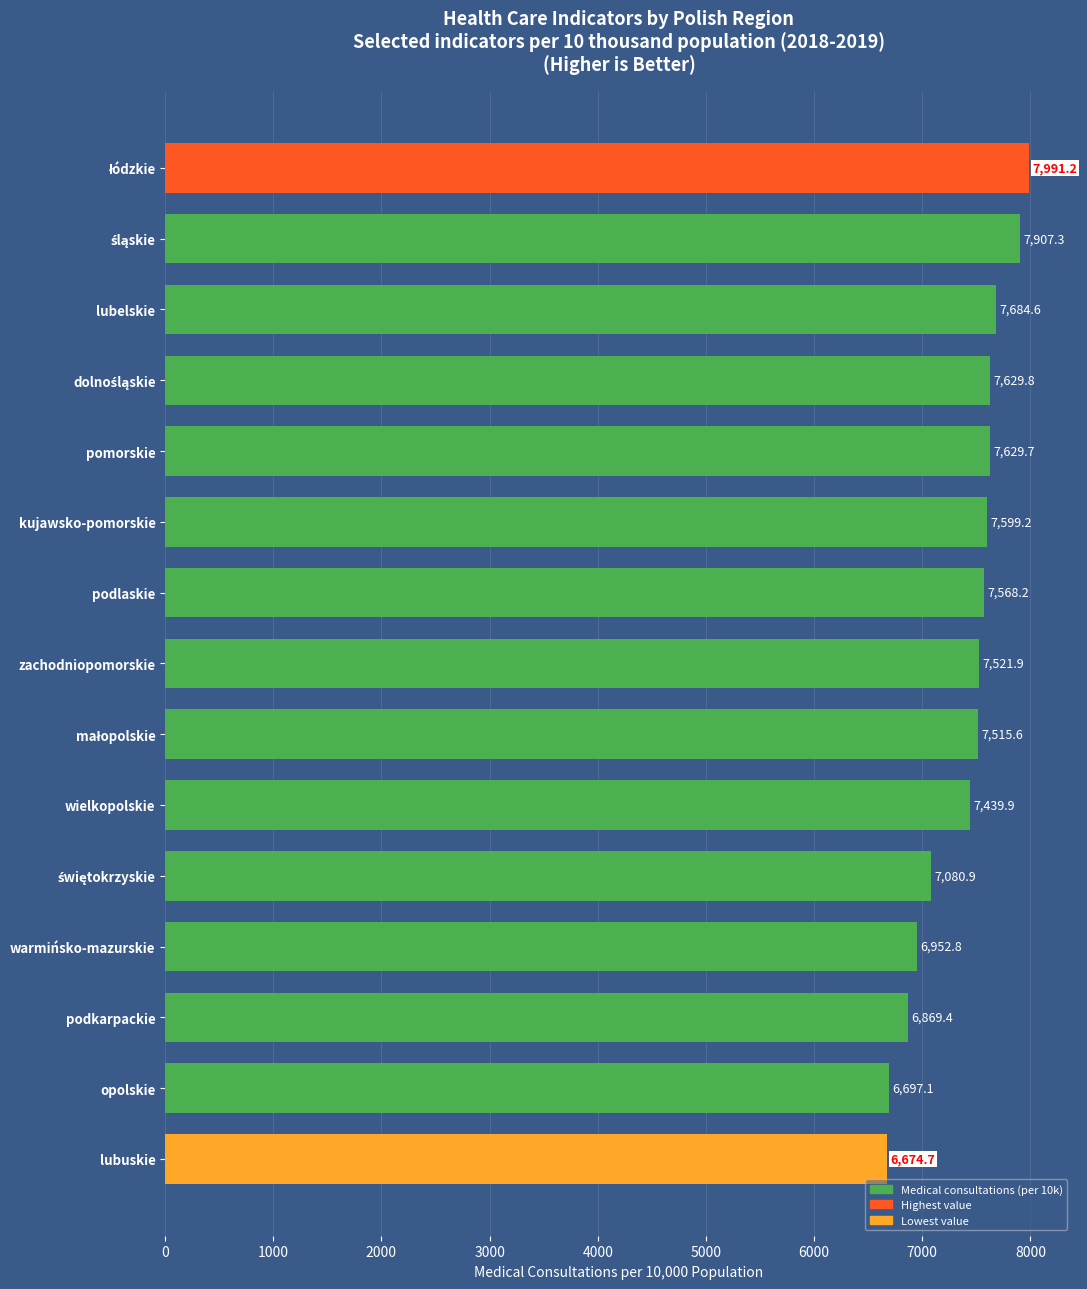

What is the value of the 13th bar from the top?

6869.4